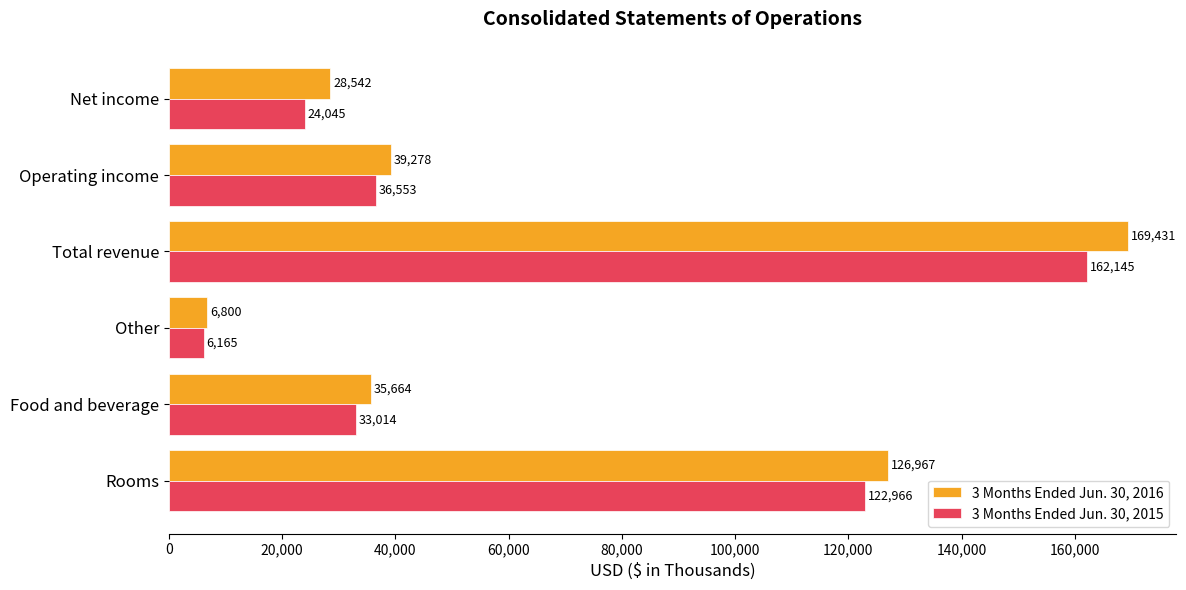

What are all the series names shown in the legend?

3 Months Ended Jun. 30, 2016, 3 Months Ended Jun. 30, 2015